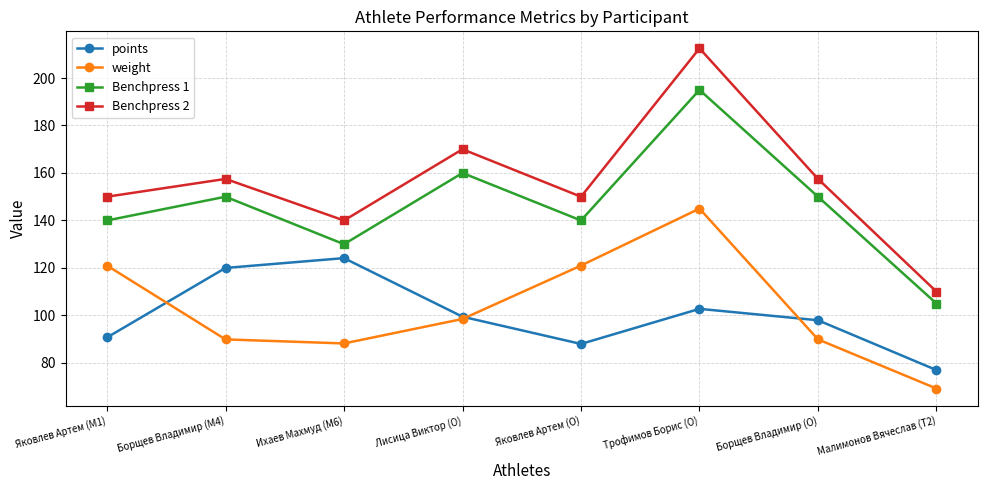

Reading right to left, what are all the values shown in this chart?

points: 77.0	98.0	102.8	88.0	99.5	124.1	120.0	90.7
weight: 69.2	89.9	145.0	121.0	98.5	88.2	89.9	121.0
Benchpress 1: 105.0	150.0	195.0	140.0	160.0	130.0	150.0	140.0
Benchpress 2: 110.0	157.5	212.5	150.0	170.0	140.0	157.5	150.0